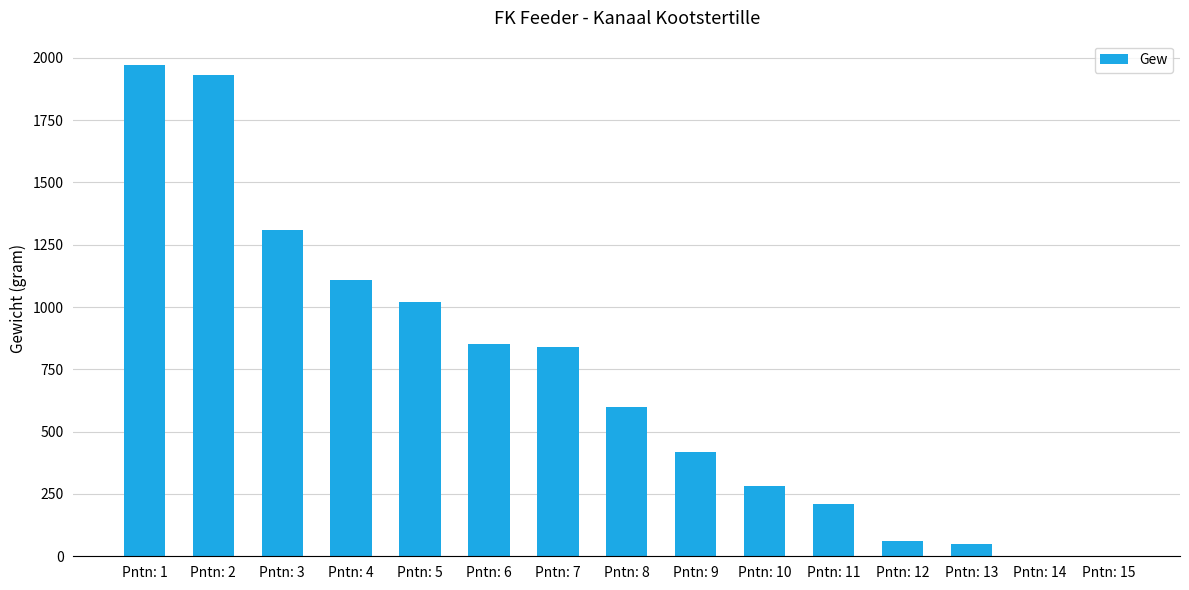

The value at Pntn: 5 is 1020. True or false?

True